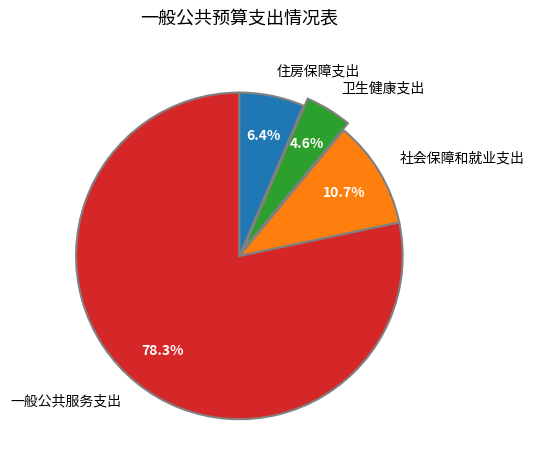

What portion of the pie excludes 住房保障支出?

93.6%